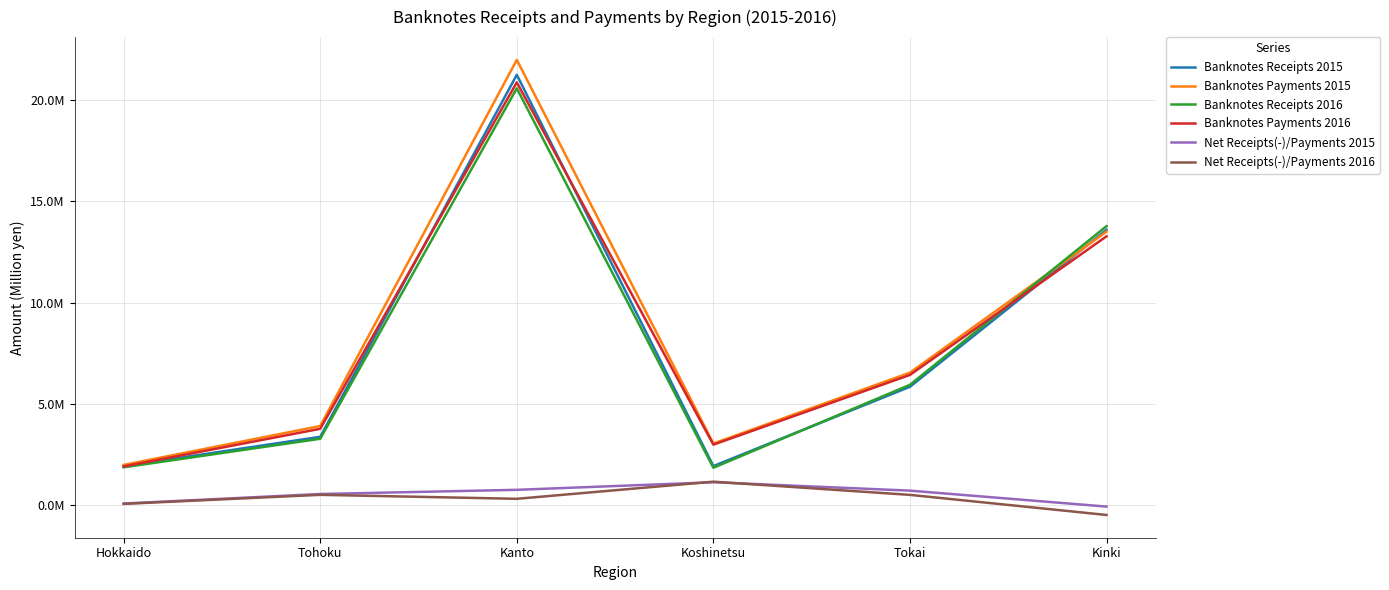

Between Tohoku and Hokkaido, which is larger?

Tohoku